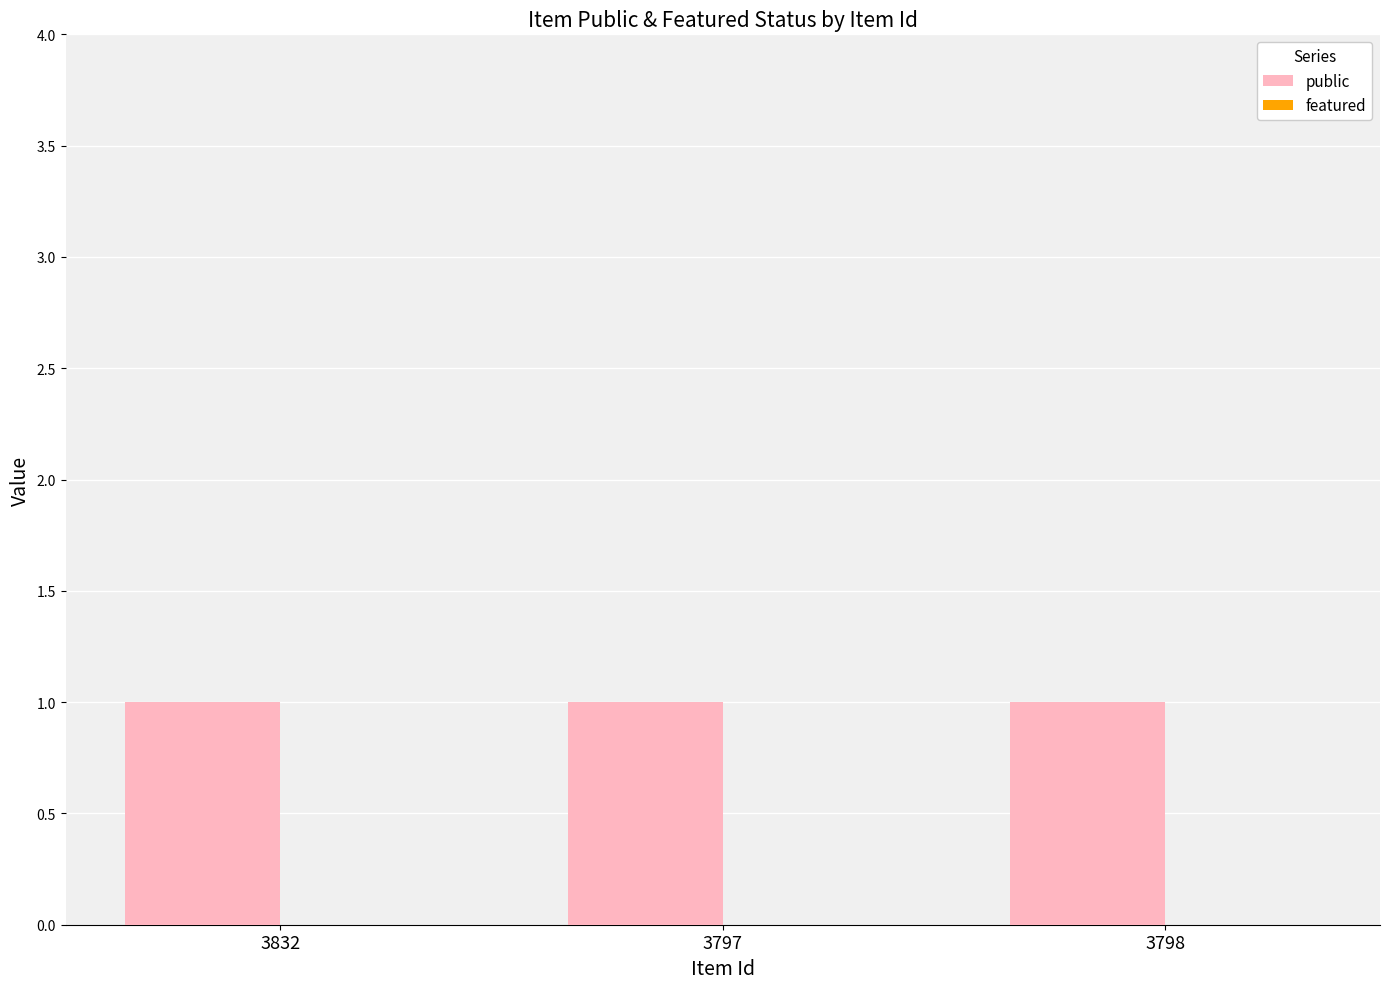

How many bars are there in total?

6